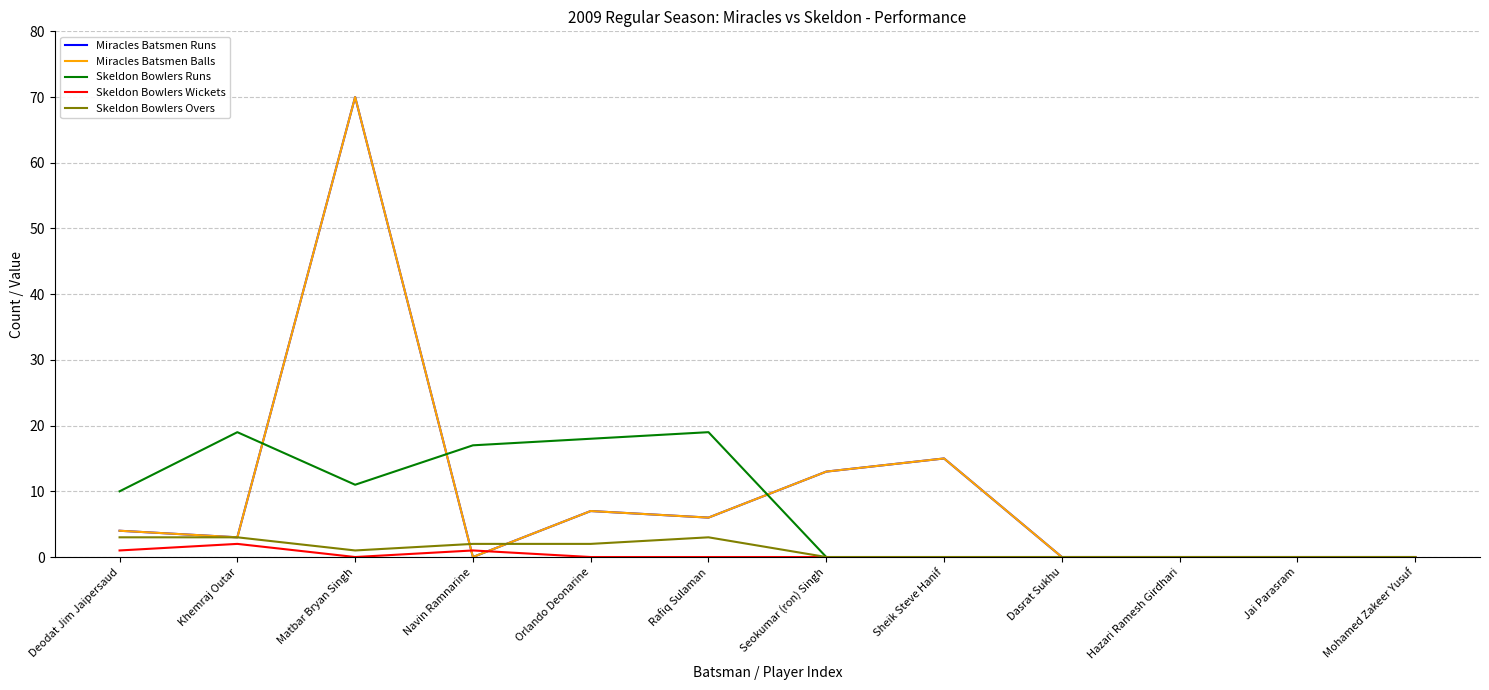

Does the chart have visible grid lines?

Yes